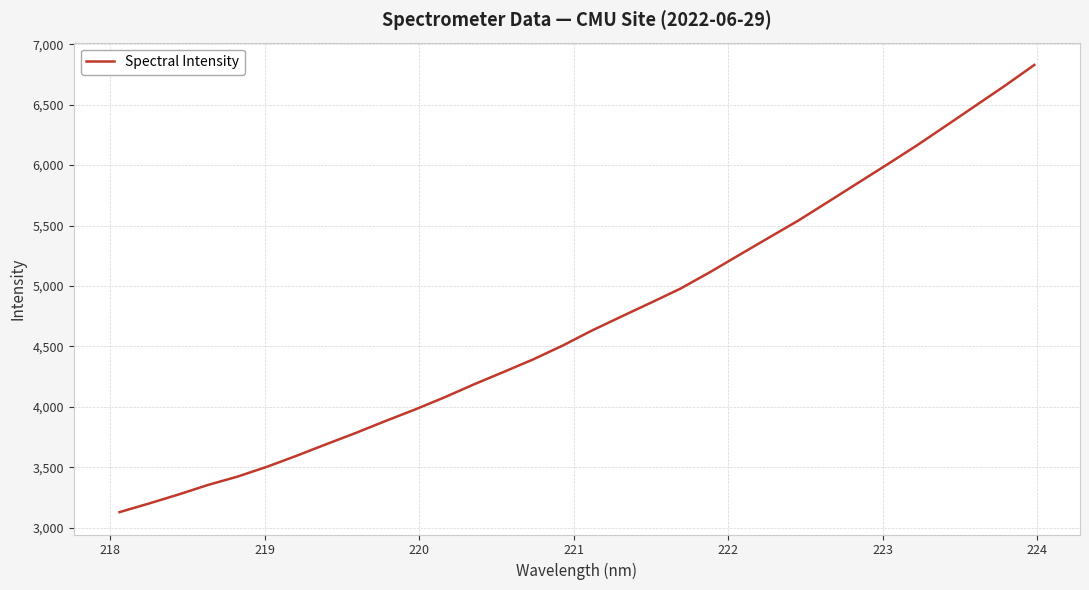

What is the maximum value shown in the chart?

6828.5